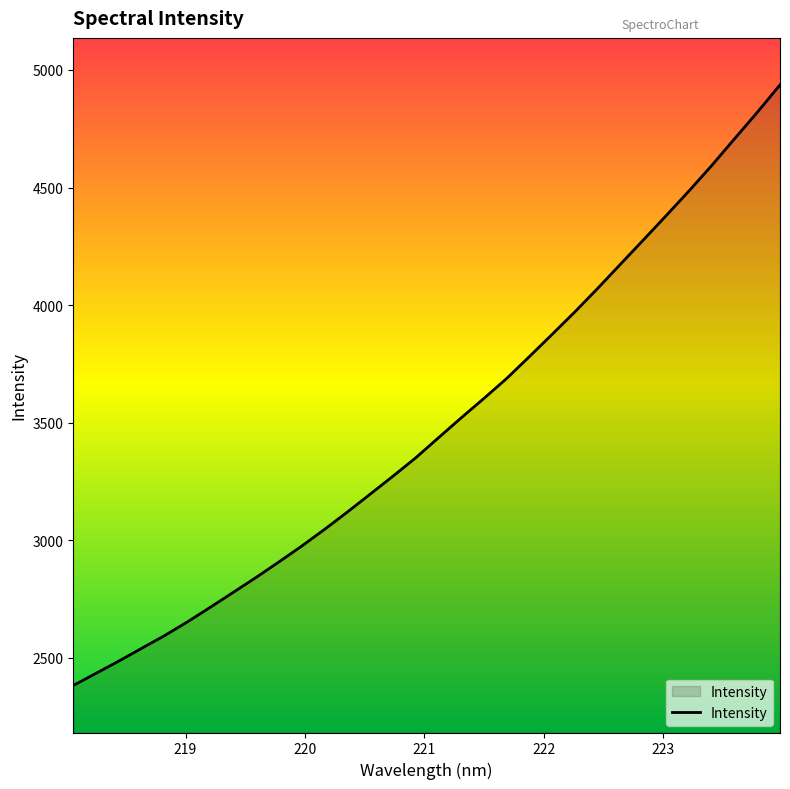

What is the greatest value displayed?

4936.4